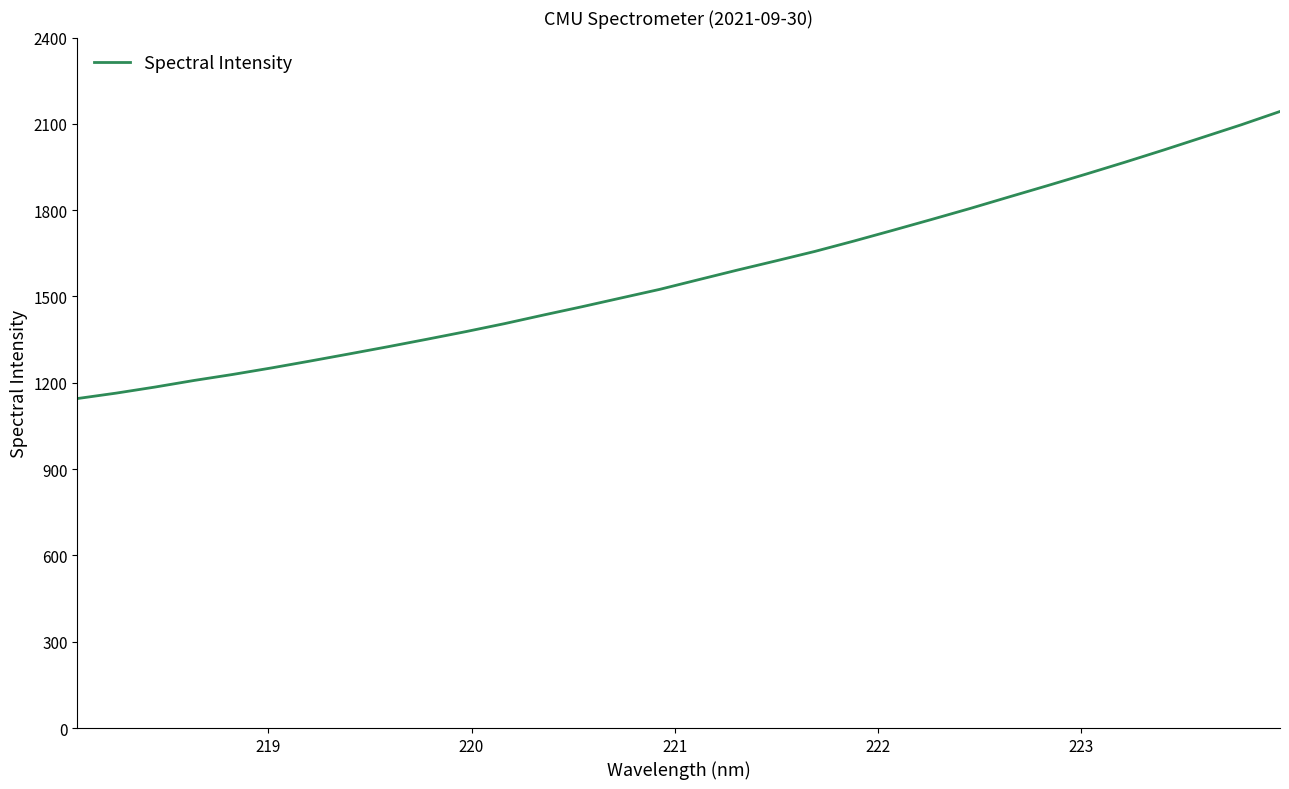

Count the number of categories in the chart.

32